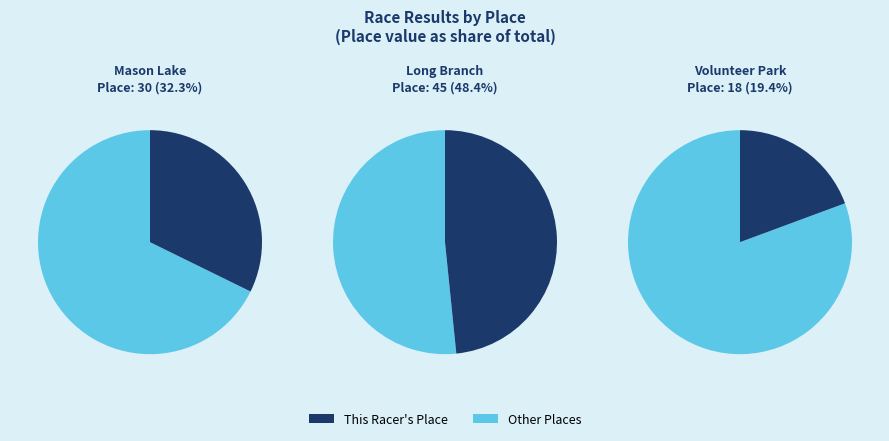

How much of the chart is everything except Volunteer Park Criterium?

80.6%